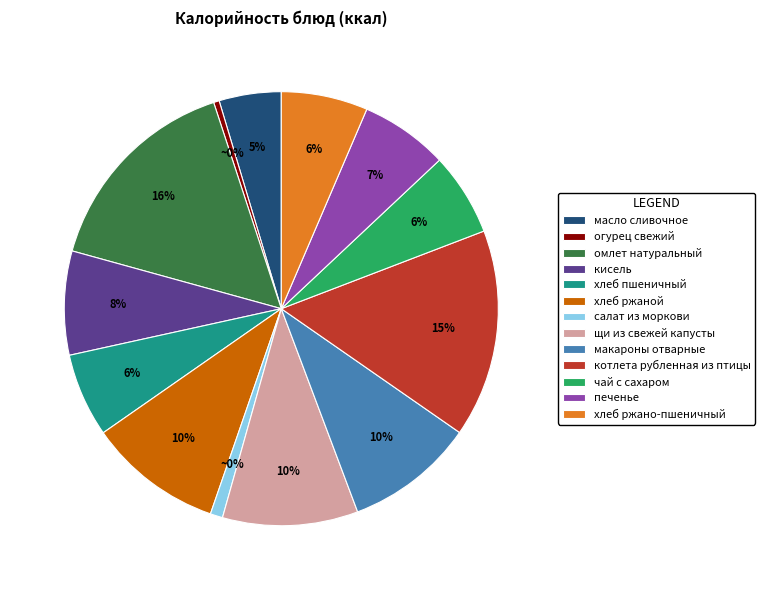

What is the total percentage of хлеб пшеничный and щи из свежей капусты?

16.3%